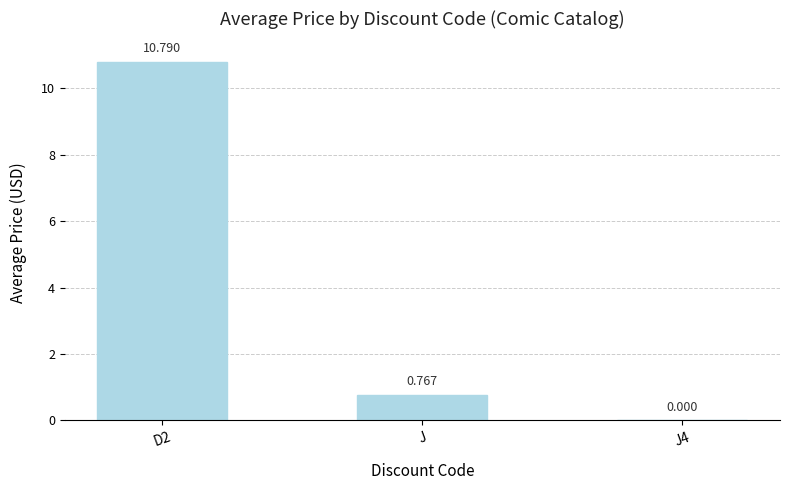

Where is the data nearest to the value 5?

J